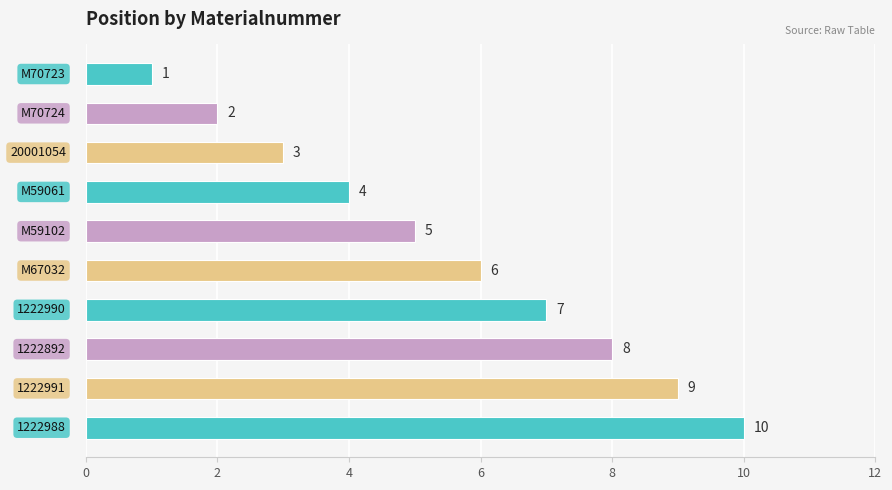

What is the greatest value displayed?

10